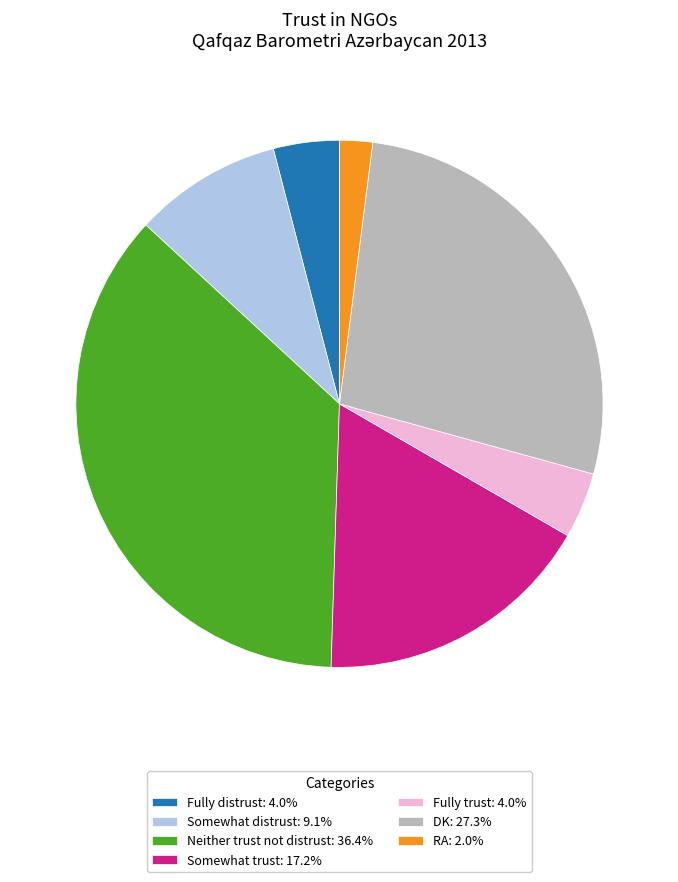

Combined, do Somewhat distrust: 9.1% and DK: 27.3% account for over 50%?

No